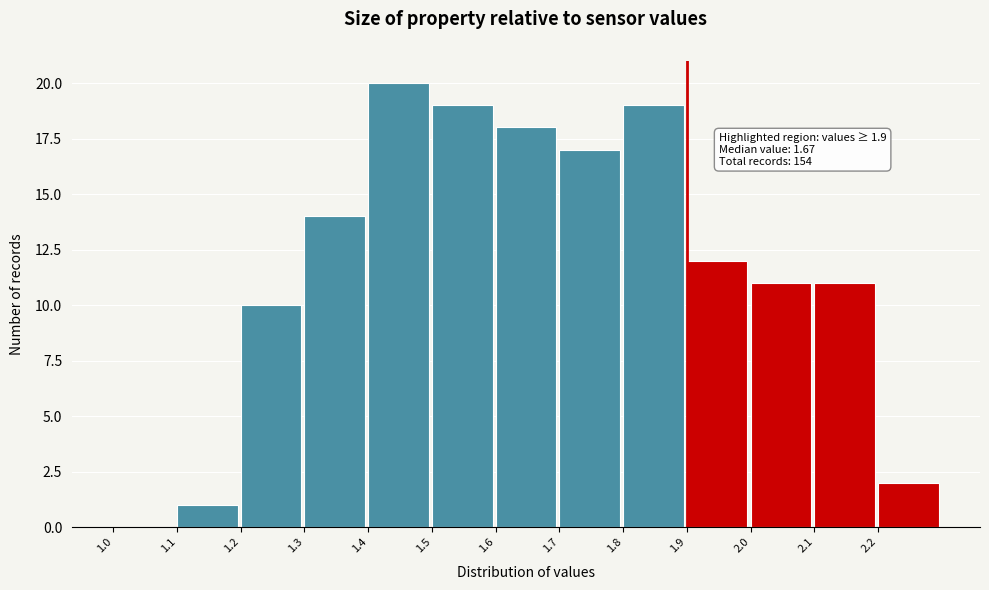

Which range on the x-axis has the tallest bar?

1.4 to 1.5